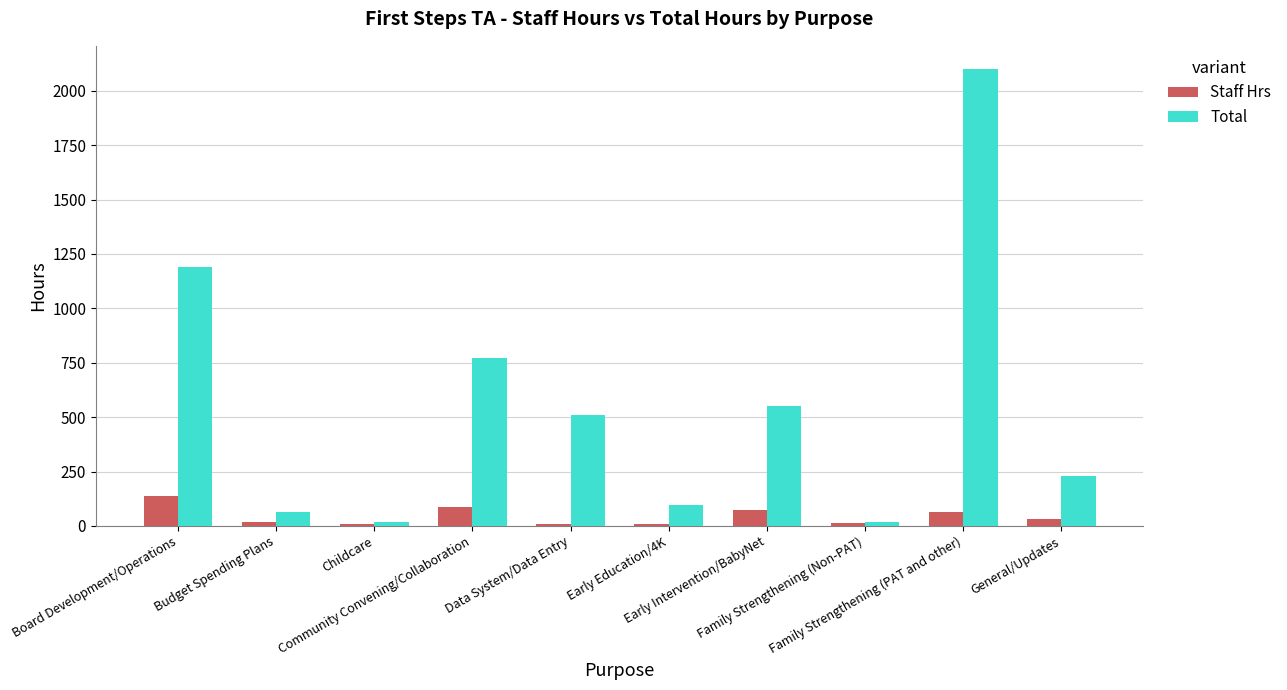

Between Budget Spending Plans and Family Strengthening (Non-PAT), which series saw the biggest shift?

Total